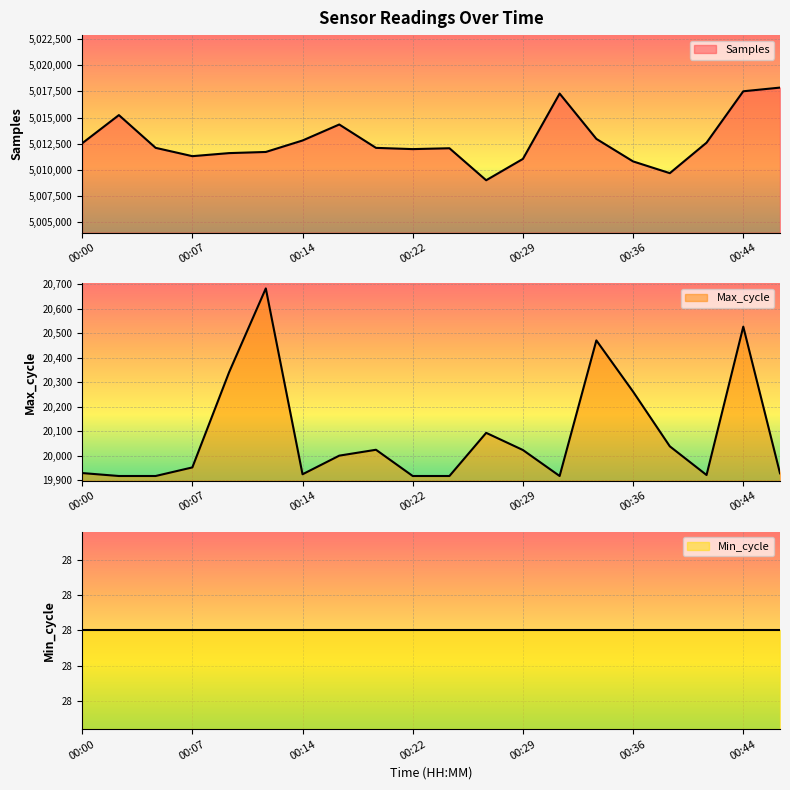

In Samples, how many points are higher than both neighbors (excluding endpoints)?

4